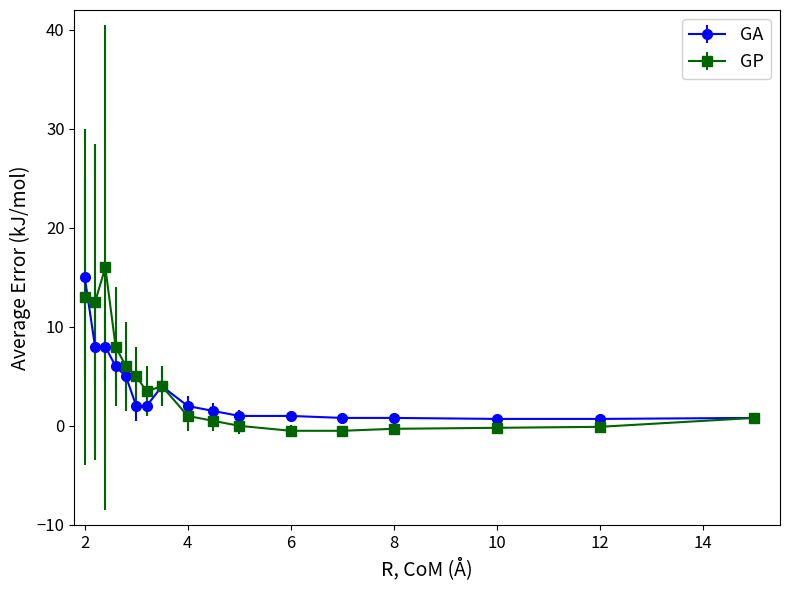

What is the highest value of the GP series?

16.0